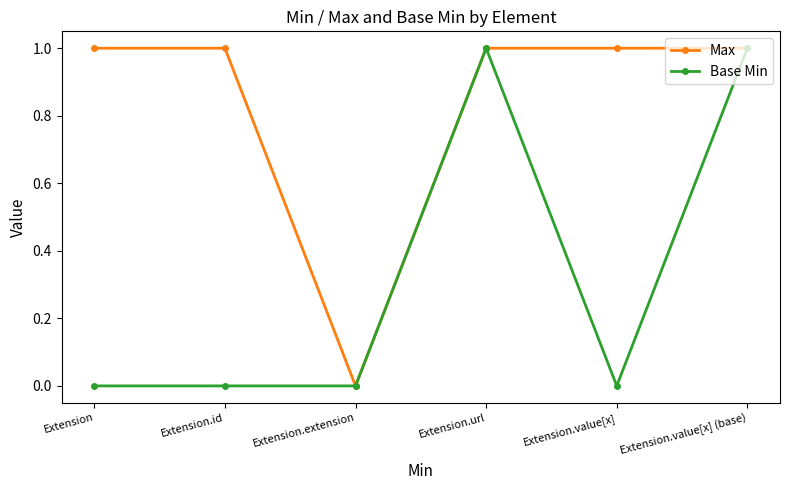

Where is the first local minimum for Max?

Extension.extension